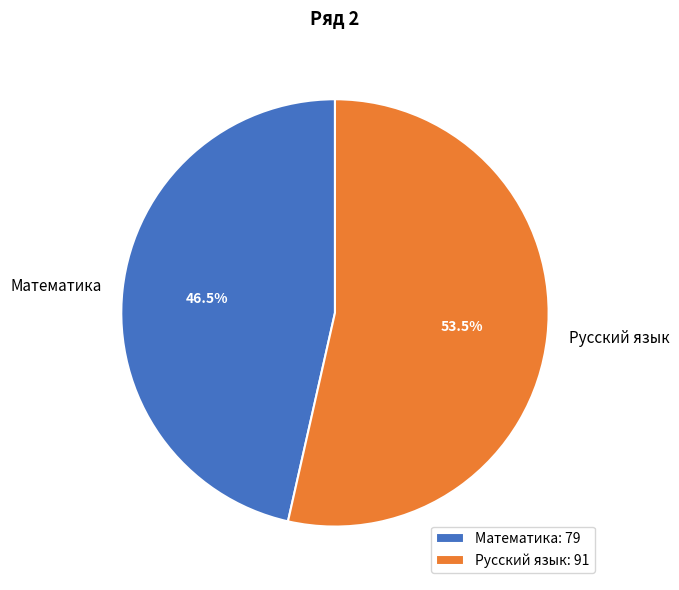

How many segments does this pie chart have?

2